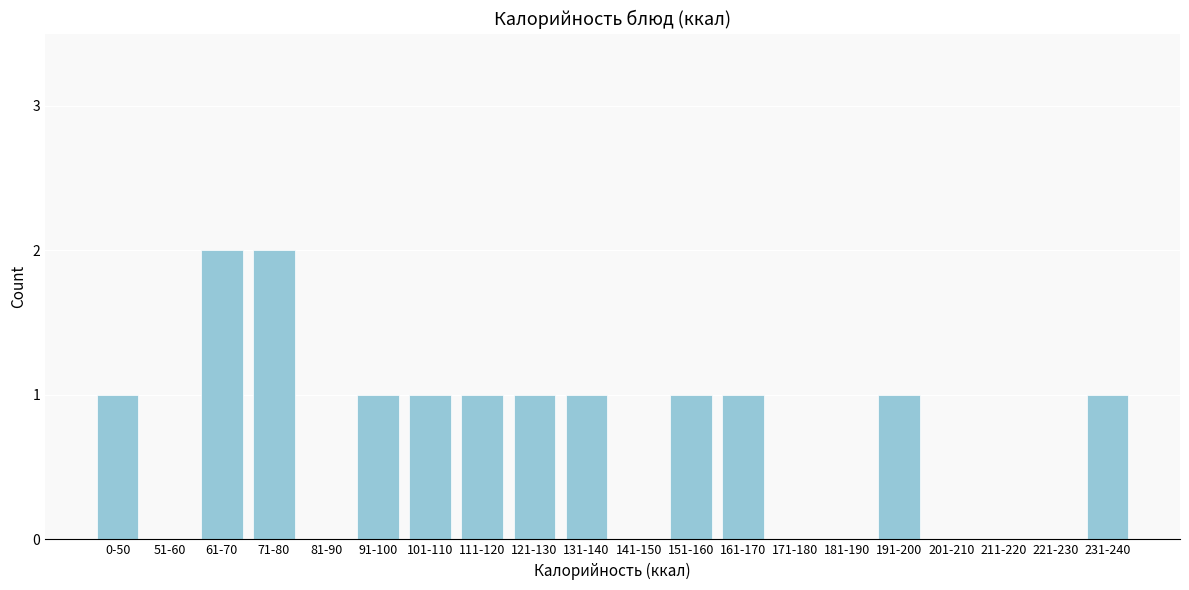

Reading left to right, what are all the values shown in this chart?

0-50=1	51-60=0	61-70=2	71-80=2	81-90=0	91-100=1	101-110=1	111-120=1	121-130=1	131-140=1	141-150=0	151-160=1	161-170=1	171-180=0	181-190=0	191-200=1	201-210=0	211-220=0	221-230=0	231-240=1